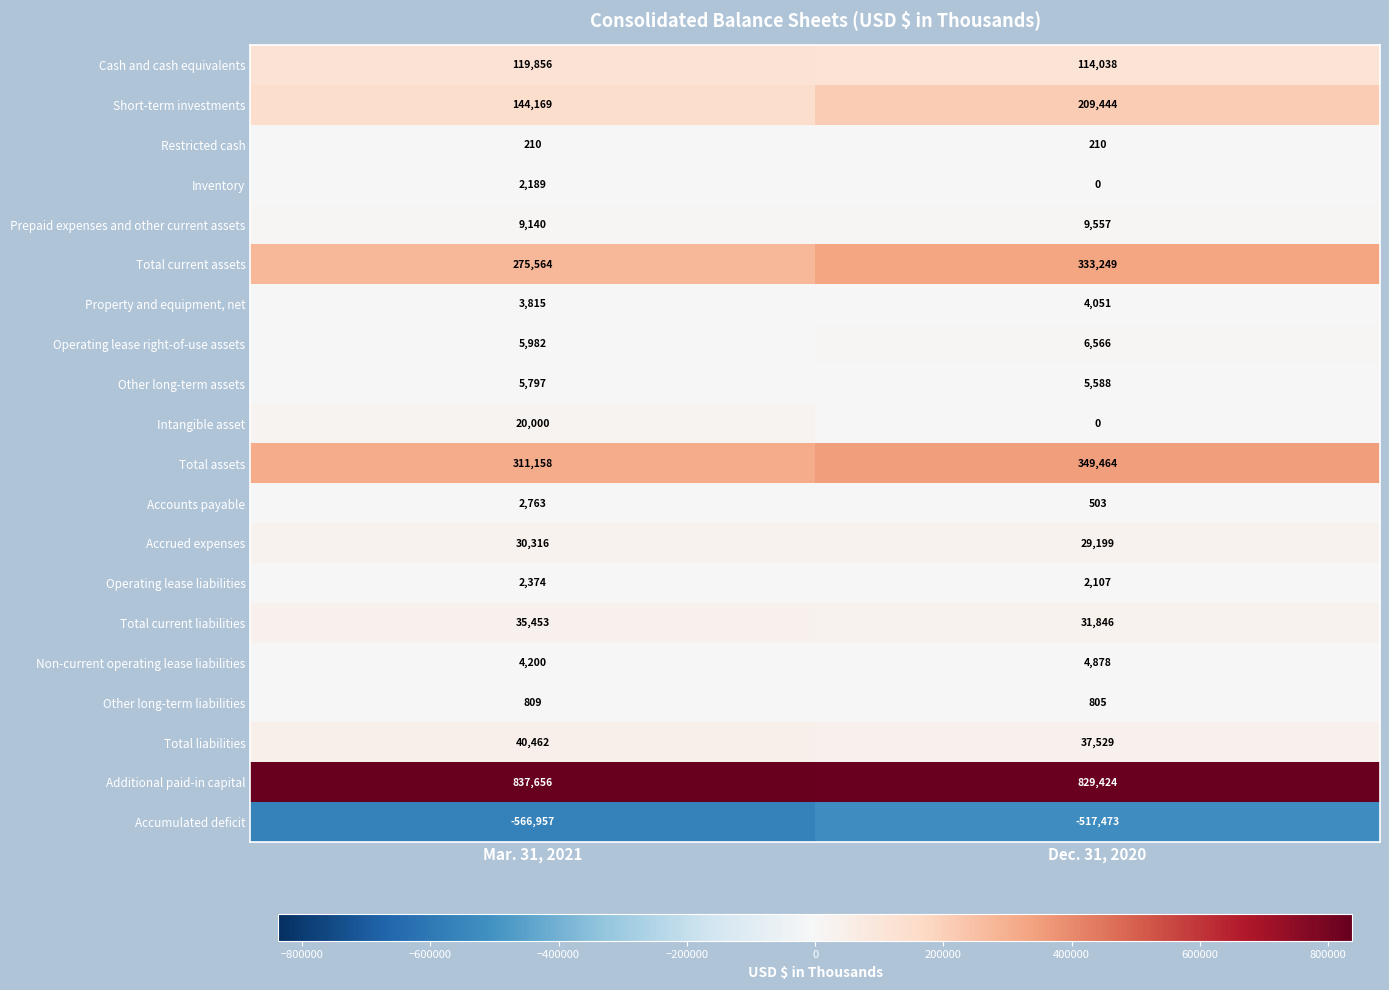

Which series has the largest range (max minus min)?

Short-term investments